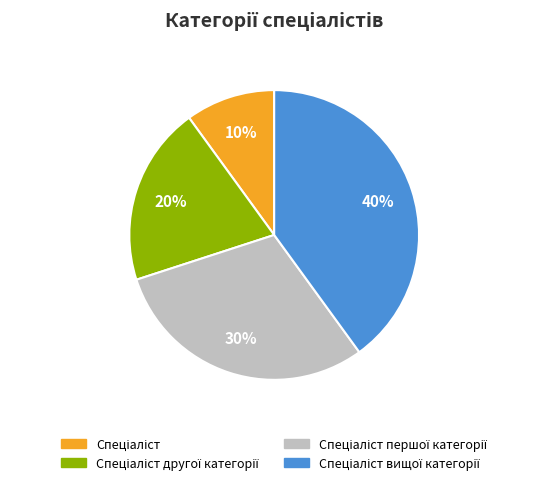

Is there any slice that represents more than half of the pie?

No